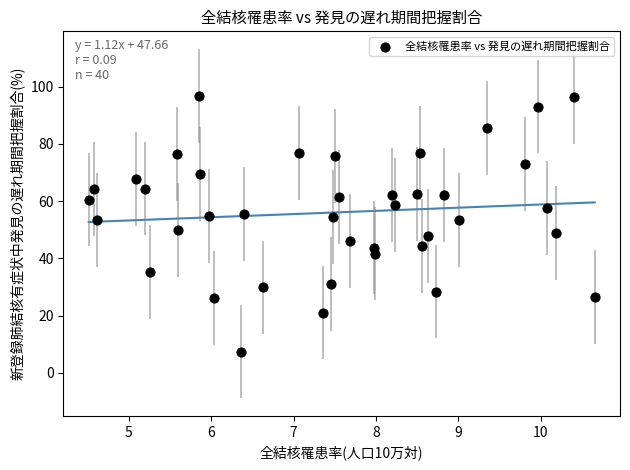

What is the range of X values (max minus min)?

6.1